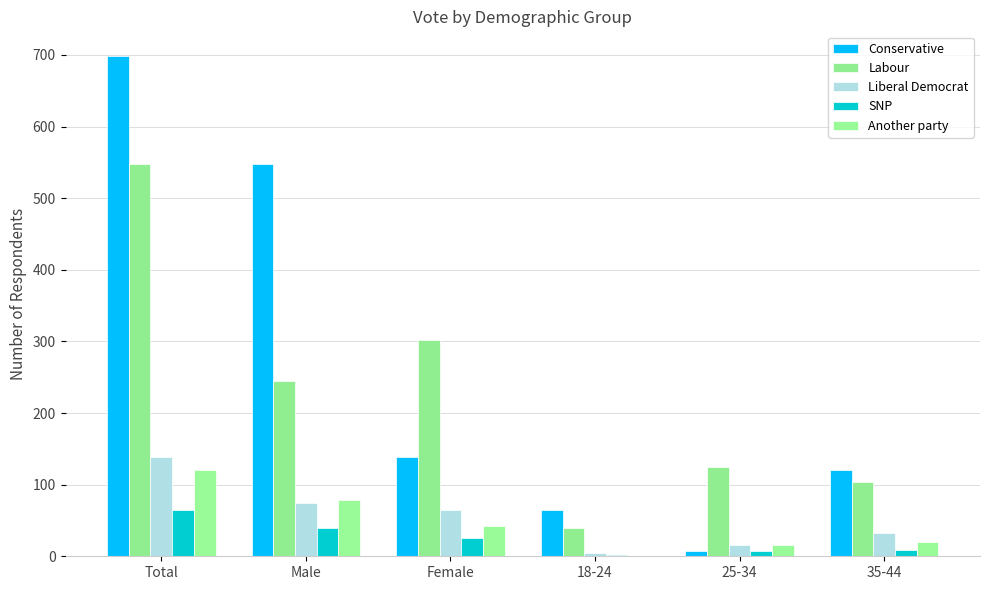

At which label is Conservative closest to 352?

Male